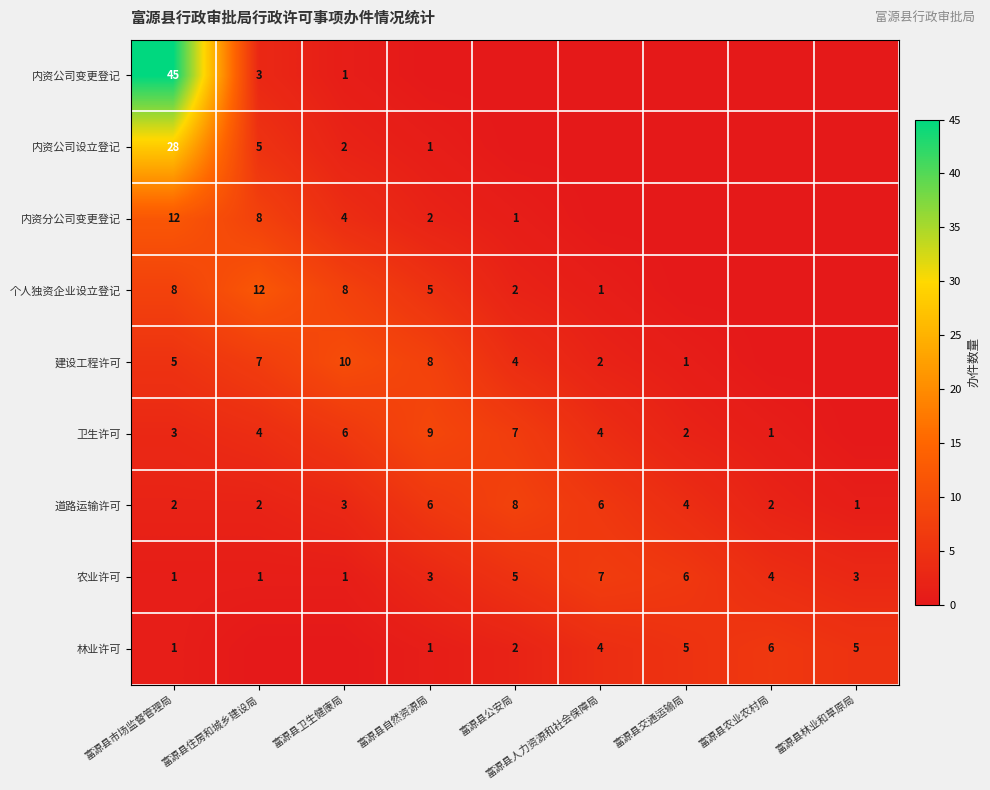

What is the average value of the 农业许可 series?

3